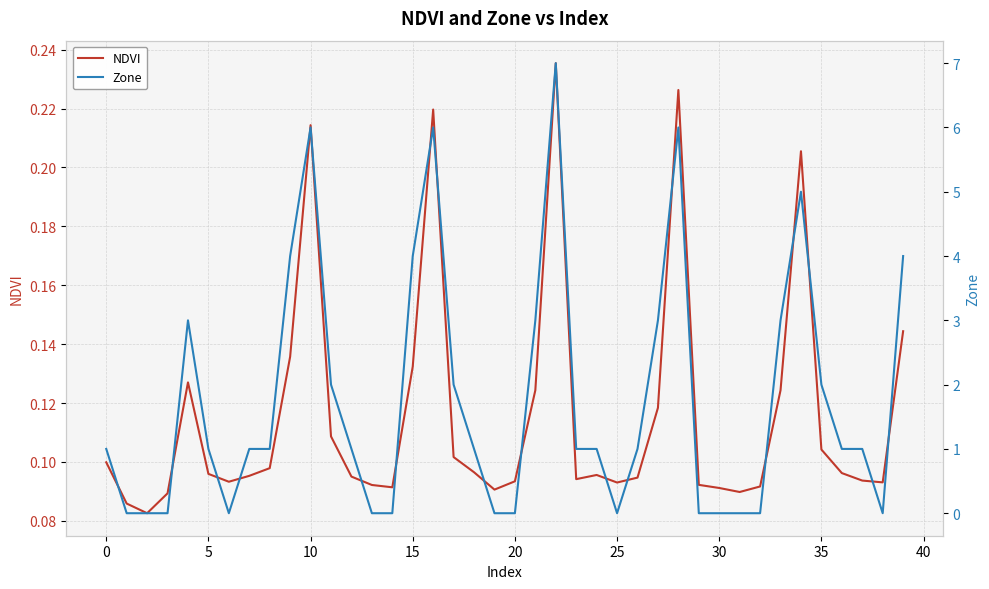

Which series changed the most between 13 and 26?

Zone